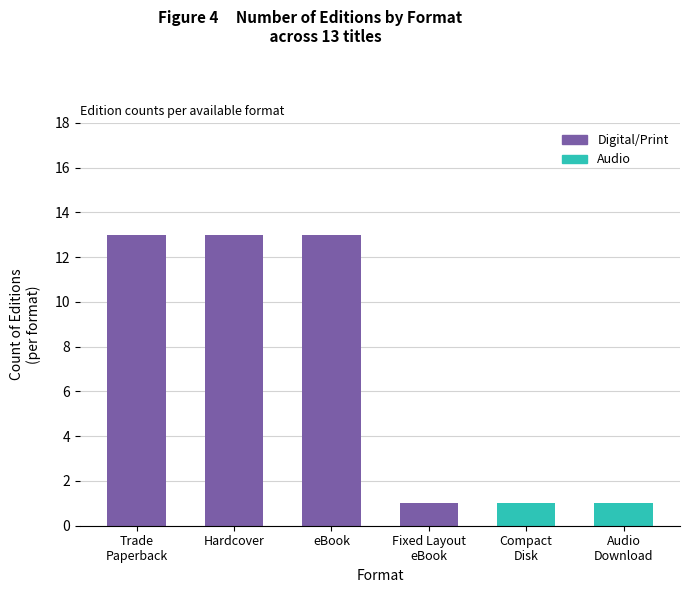

Reading left to right, list all the values displayed in this chart.

13	13	13	1	1	1